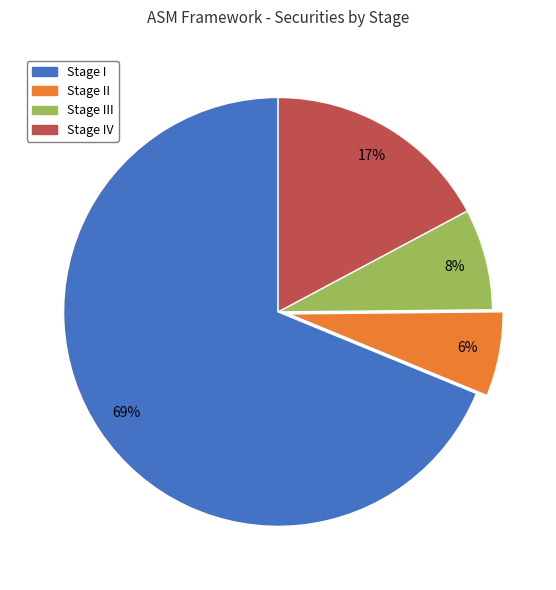

To the nearest percent, what is the average slice percentage?

25%